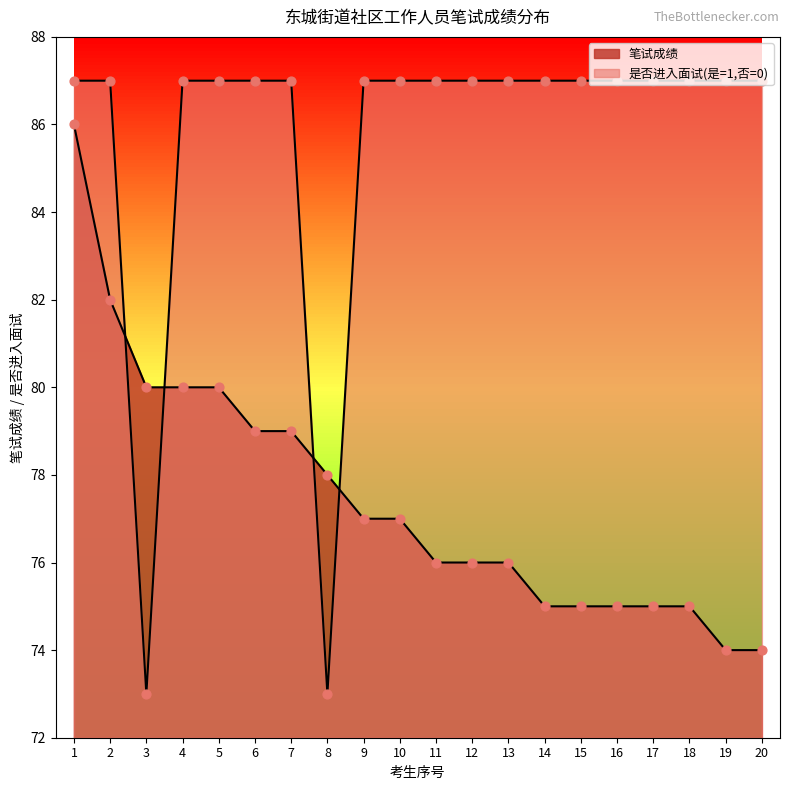

Which series has the widest spread of Y values?

是否进入面试(是=1,否=0)